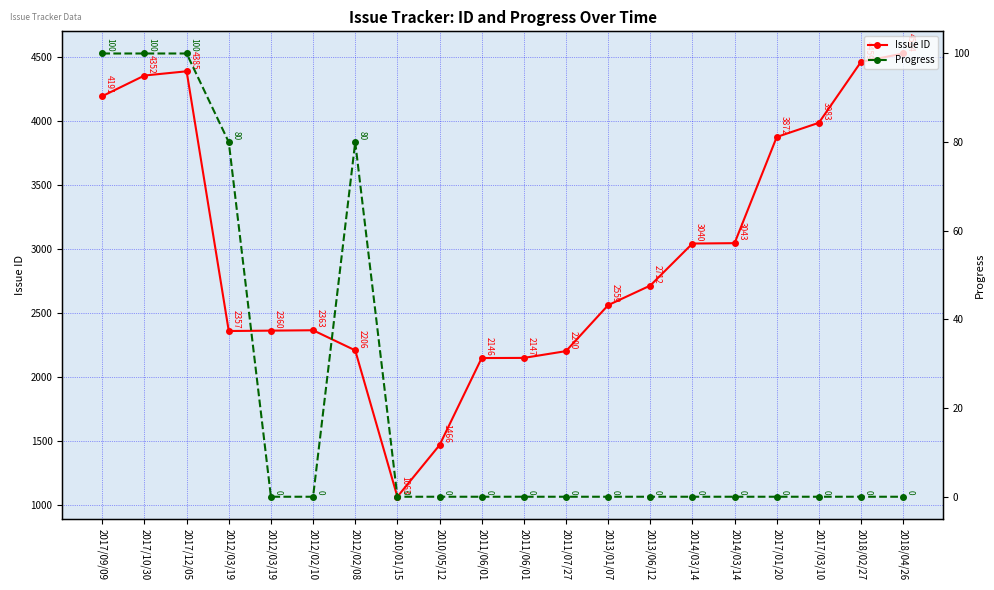

What is the value of the Issue ID point at the 4th from the left?

2357